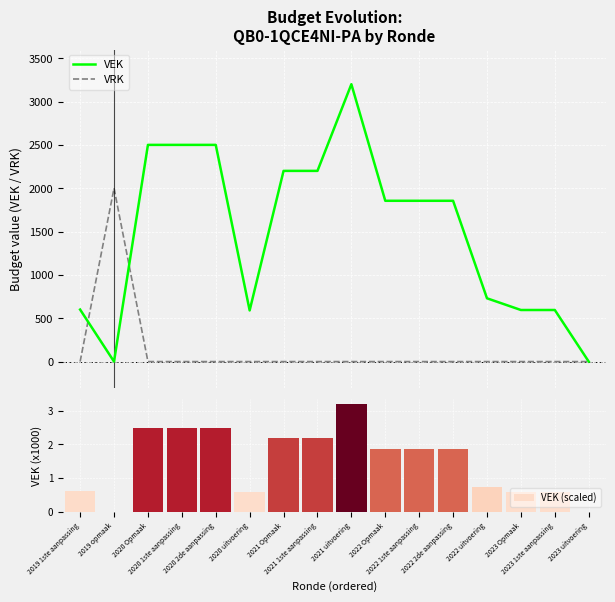

What is the label of the 9th bar from the right?

2021 1ste aanpassing